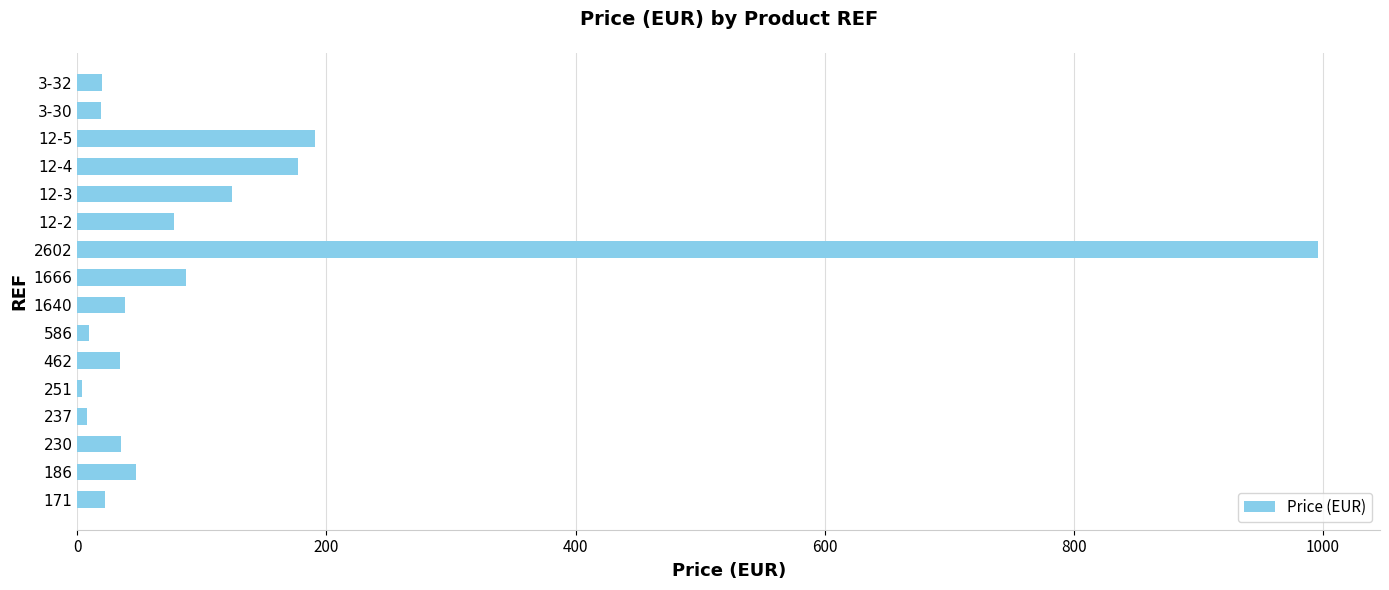

Where is the data nearest to the value 499?

12-5